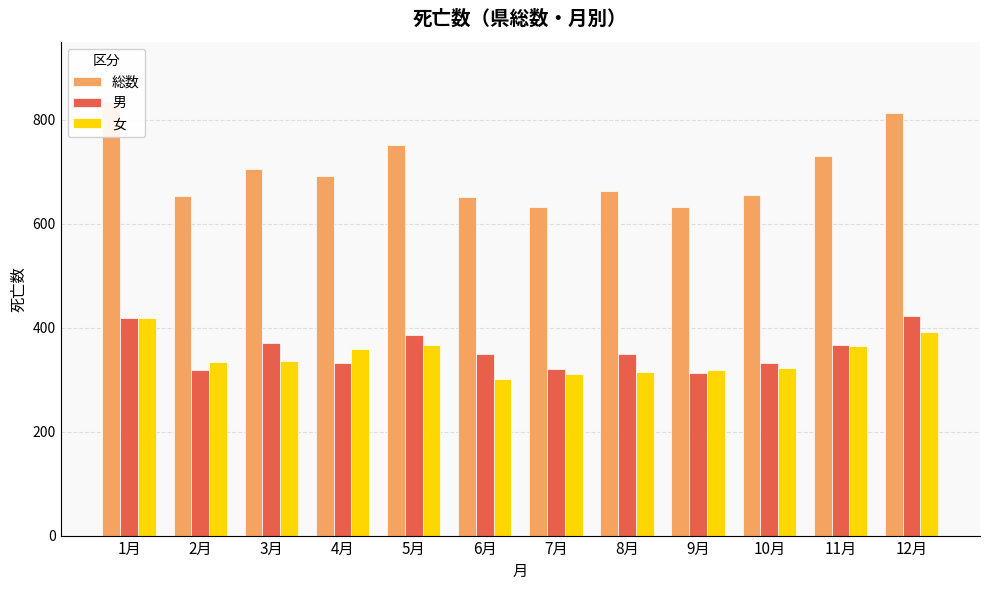

How many bars are there in each group?

3